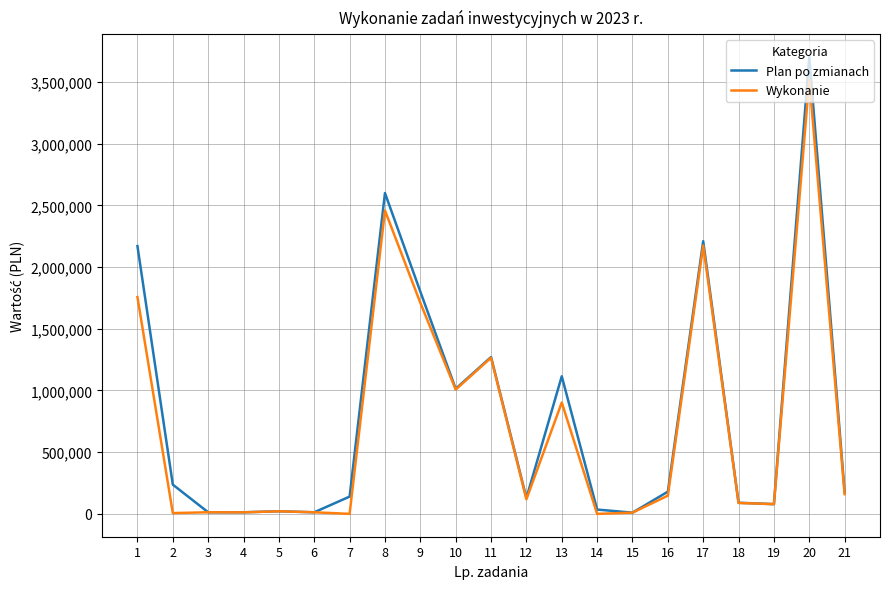

What is the total value across all series at 8?

5058445.7